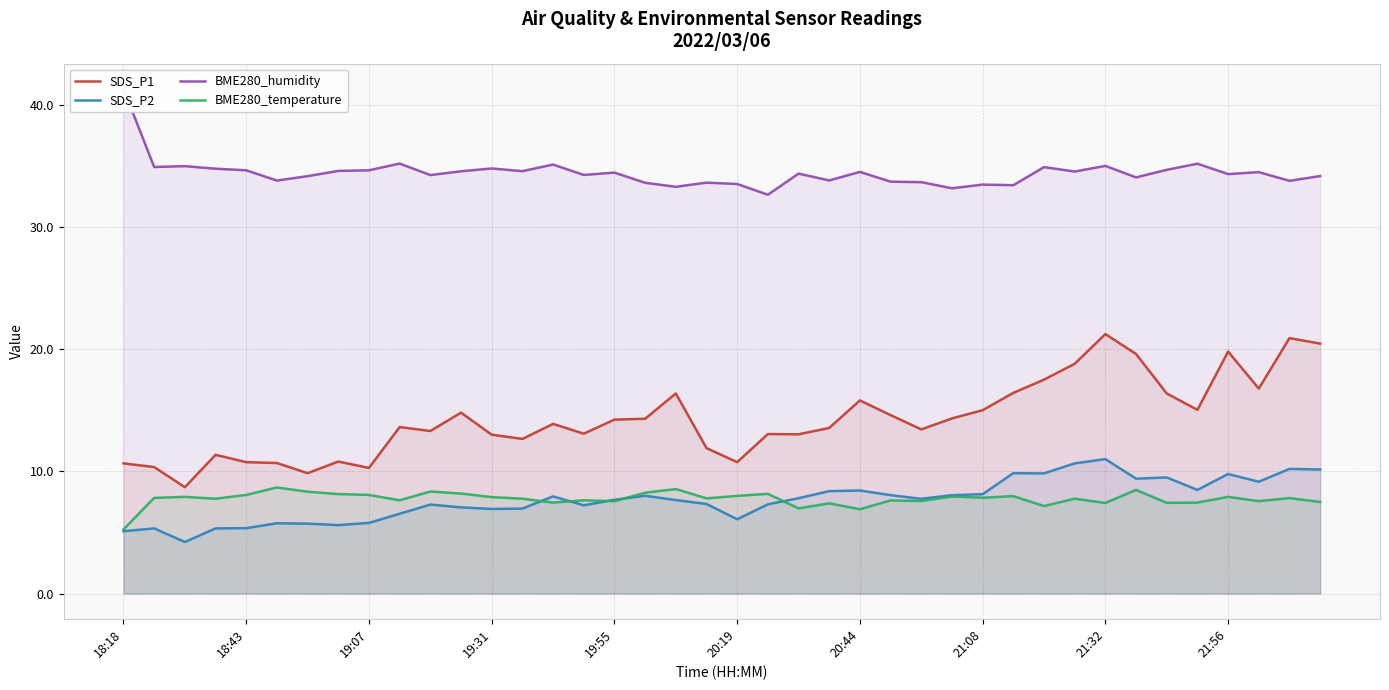

True or false: SDS_P1 and SDS_P2 cross at least once.

False